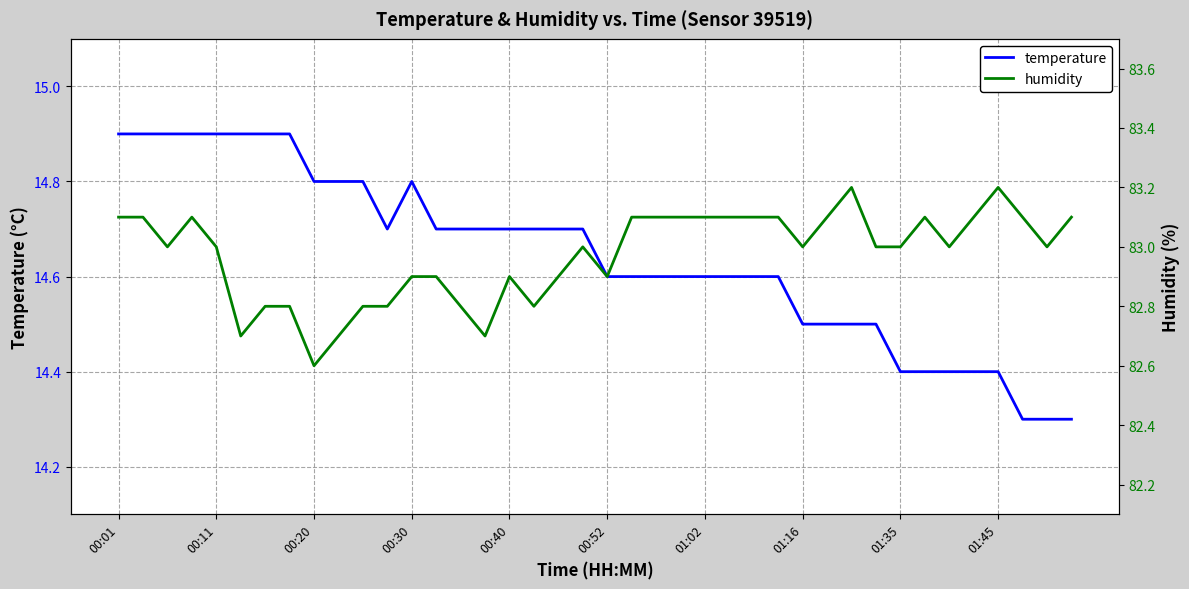

The temperature series shows 14.4 at 01:35. True or false?

True